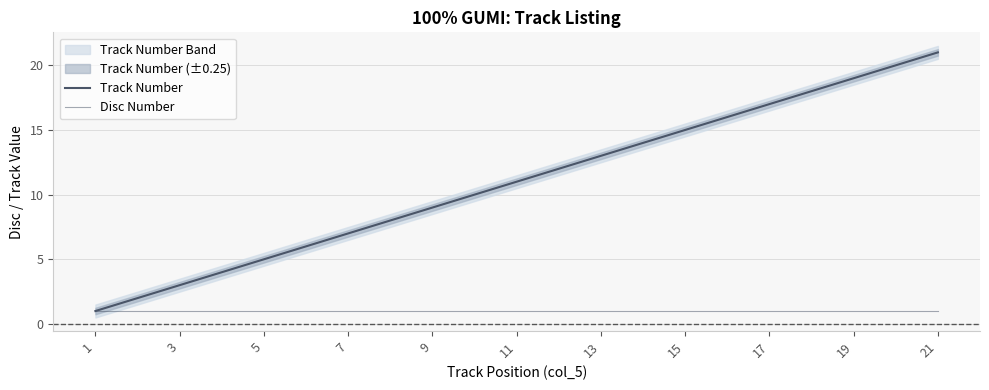

Reading right to left, extract all data points from this chart.

Track Number: 21	20	19	18	17	16	15	14	13	12	11	10	9	8	7	6	5	4	3	2	1
Disc Number: 1	1	1	1	1	1	1	1	1	1	1	1	1	1	1	1	1	1	1	1	1